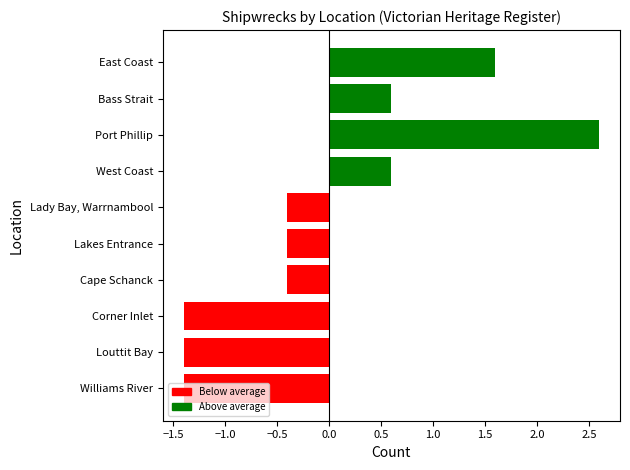

What is the difference between the maximum and minimum values?

4.0